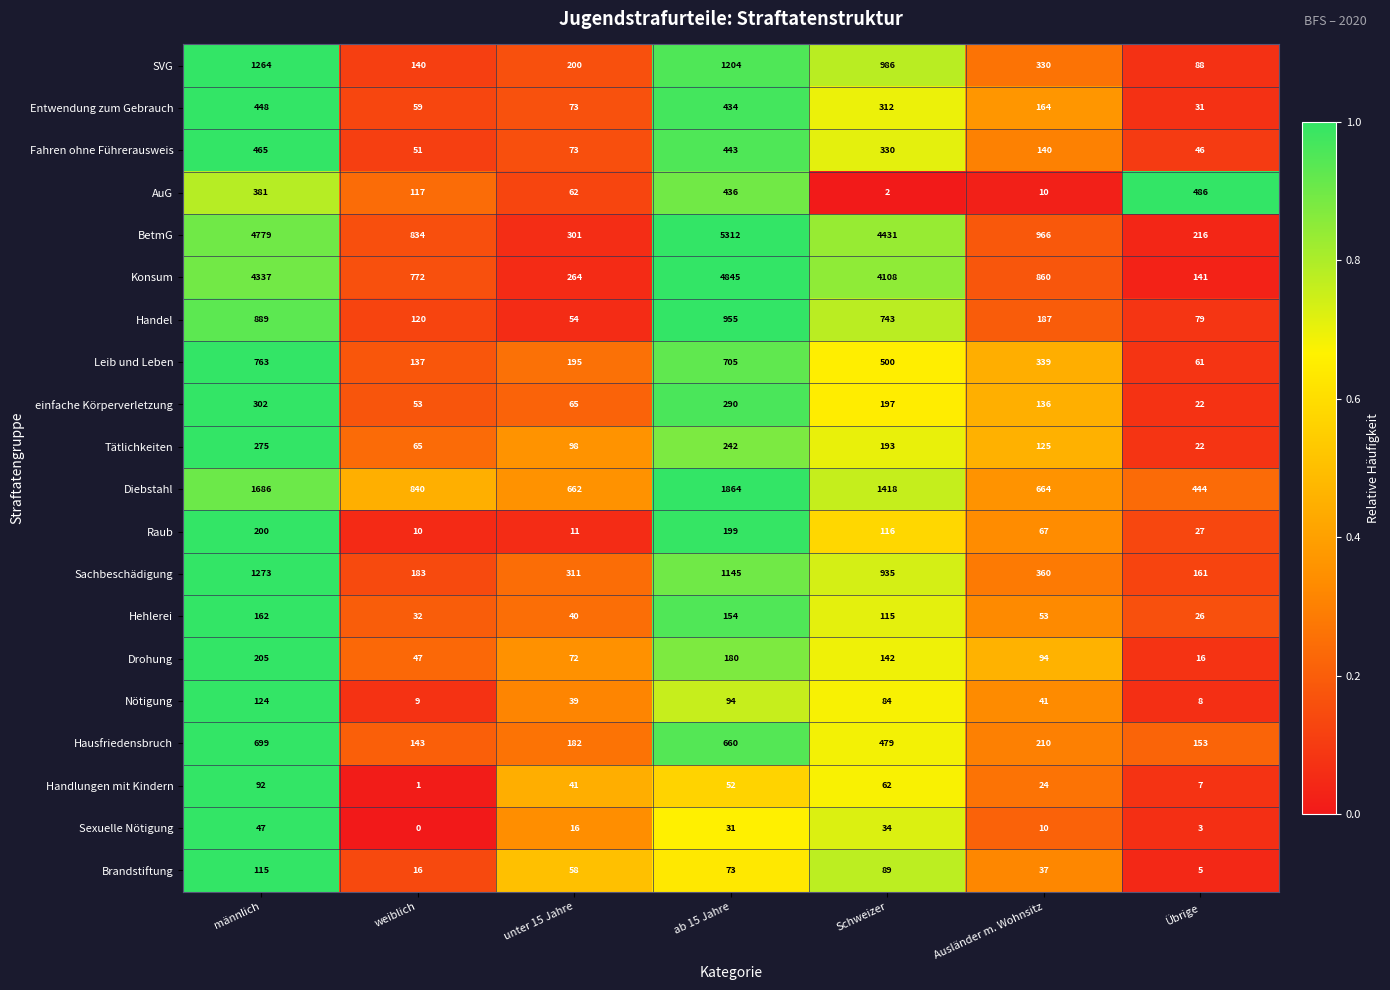

What is the sum of the Sachbeschädigung values at Schweizer and weiblich?

1118